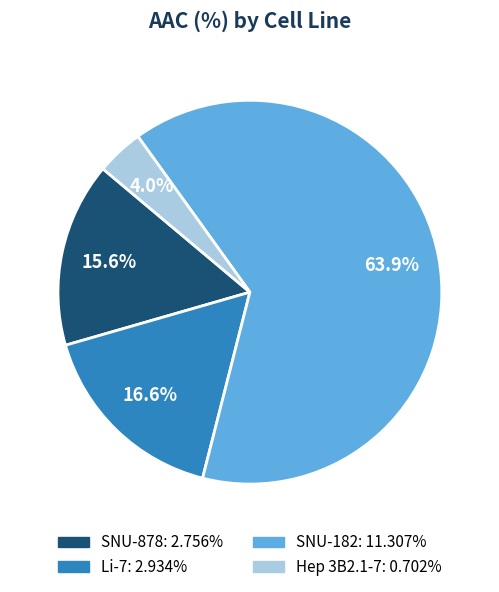

Is it true that SNU-182 is 51% of the pie?

False